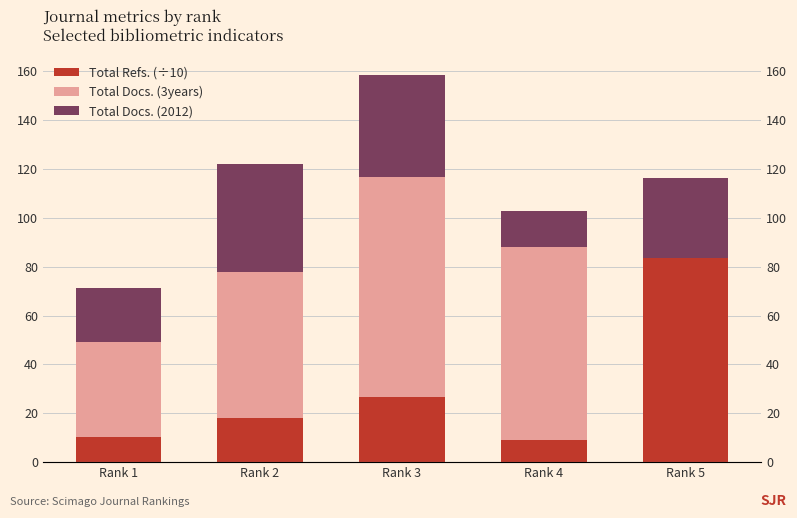

What are all the series names shown in the legend?

Total Refs. (÷10), Total Docs. (3years), Total Docs. (2012)